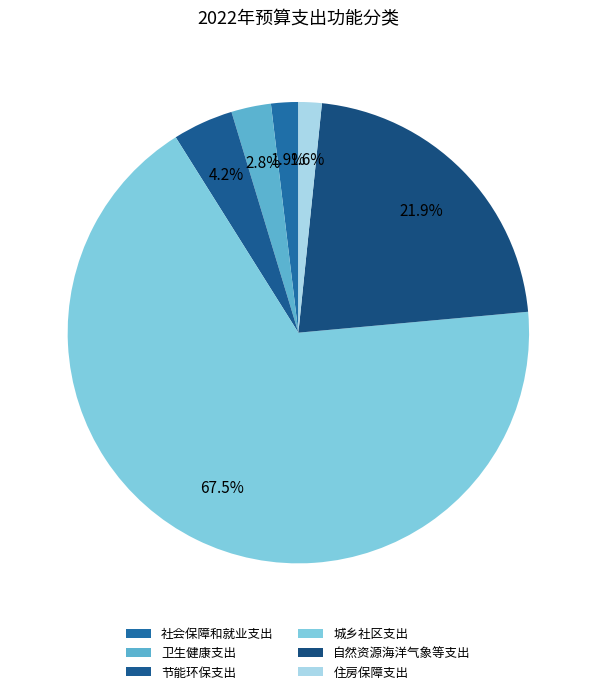

Approximately how many times larger is the value at 住房保障支出 compared to 自然资源海洋气象等支出?

0.1